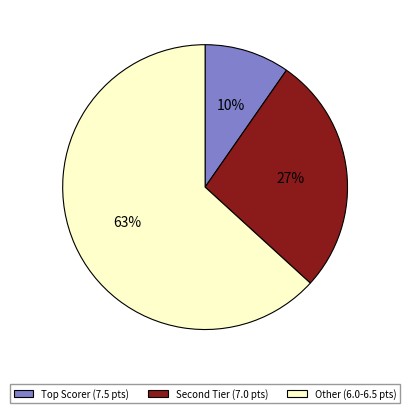

Is there any slice that represents more than half of the pie?

Yes